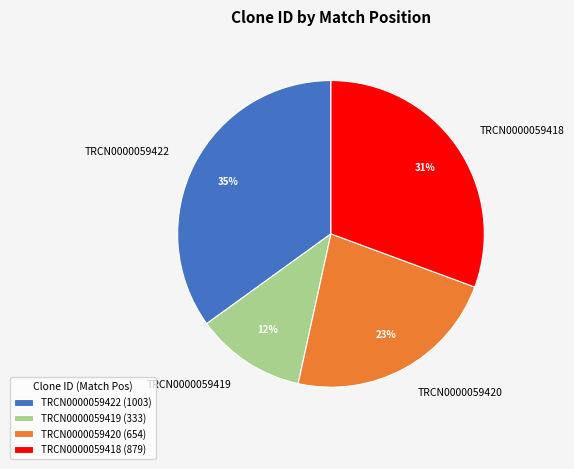

Rank the categories by value from highest to lowest.

TRCN0000059422, TRCN0000059418, TRCN0000059420, TRCN0000059419